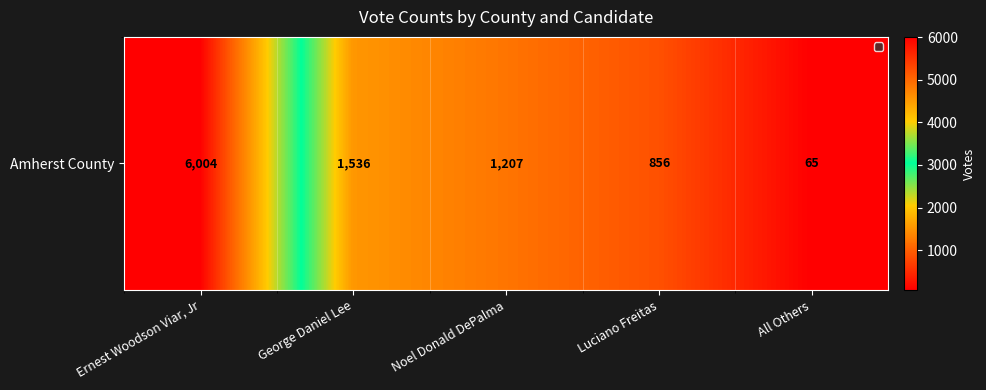

Reading right to left, list all the values displayed in this chart.

All Others=65	Luciano Freitas=856	Noel Donald DePalma=1207	George Daniel Lee=1536	Ernest Woodson Viar, Jr=6004